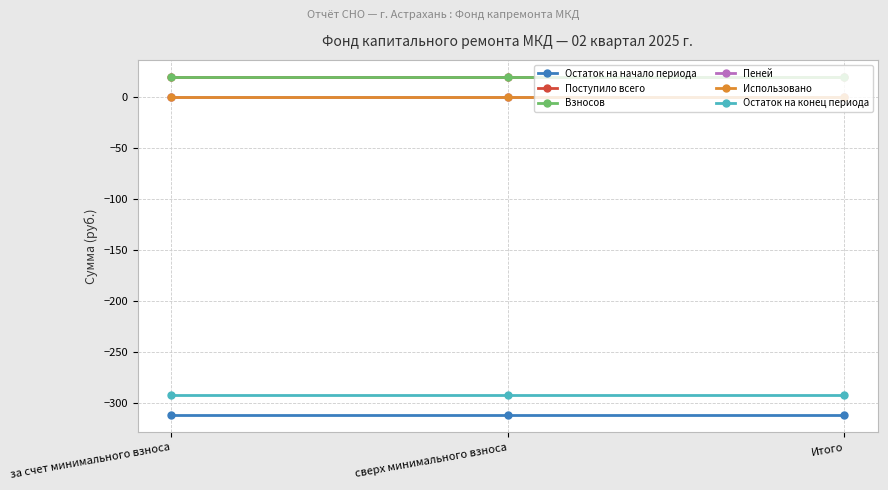

True or false: Использовано has a value of 0.0 at за счет минимального взноса.

True